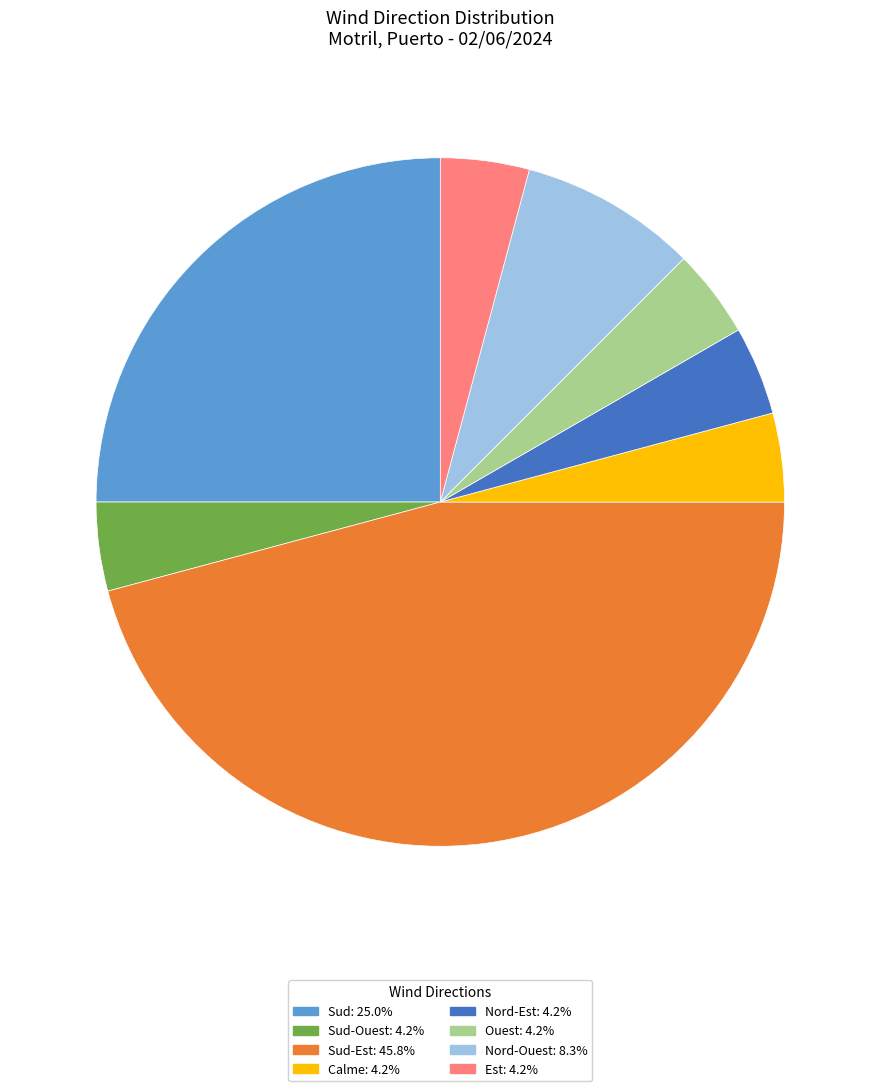

Is there any slice that represents more than half of the pie?

No